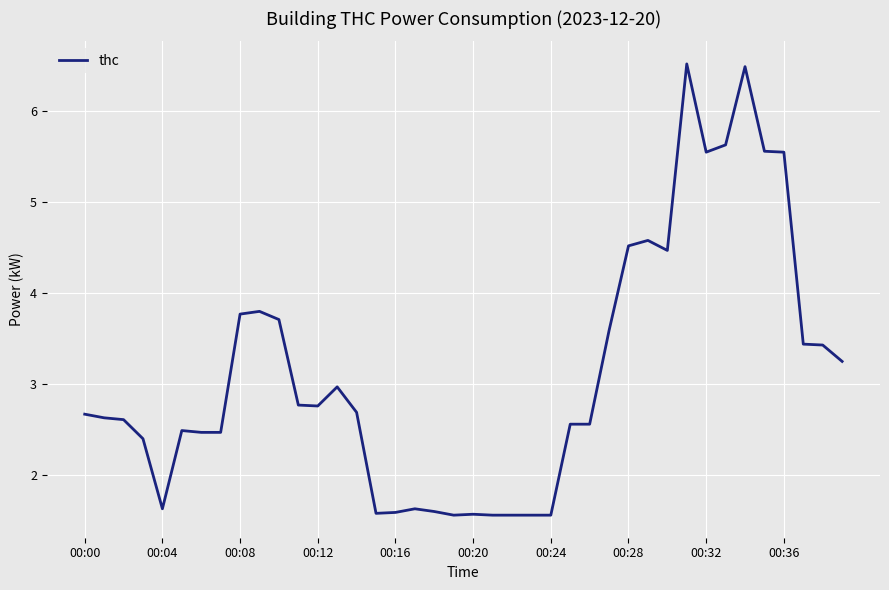

What is the smallest value displayed?

1.6